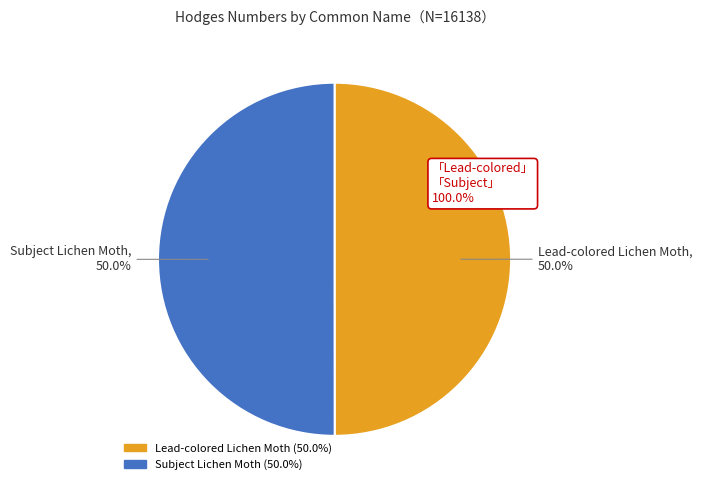

Approximately how many times larger is the value at Subject Lichen Moth compared to Lead-colored Lichen Moth?

1.0